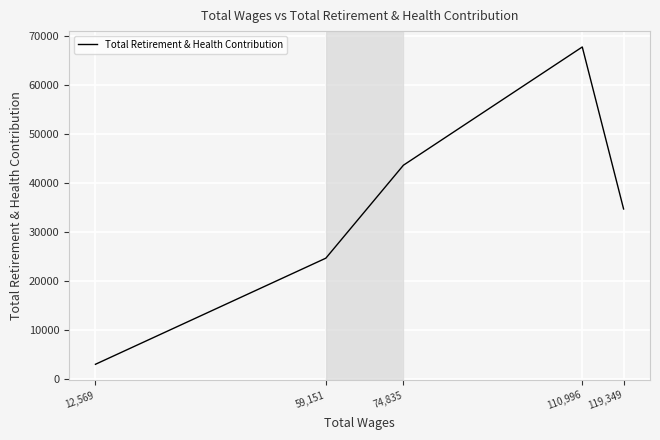

True or false: the data shows 22245 at 74,835.

False